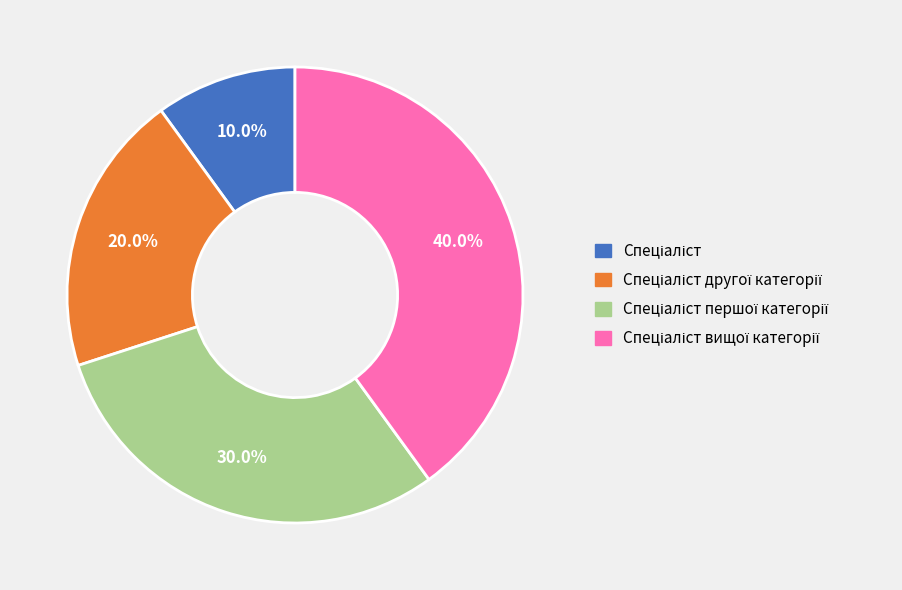

Is there any slice that represents more than half of the pie?

No